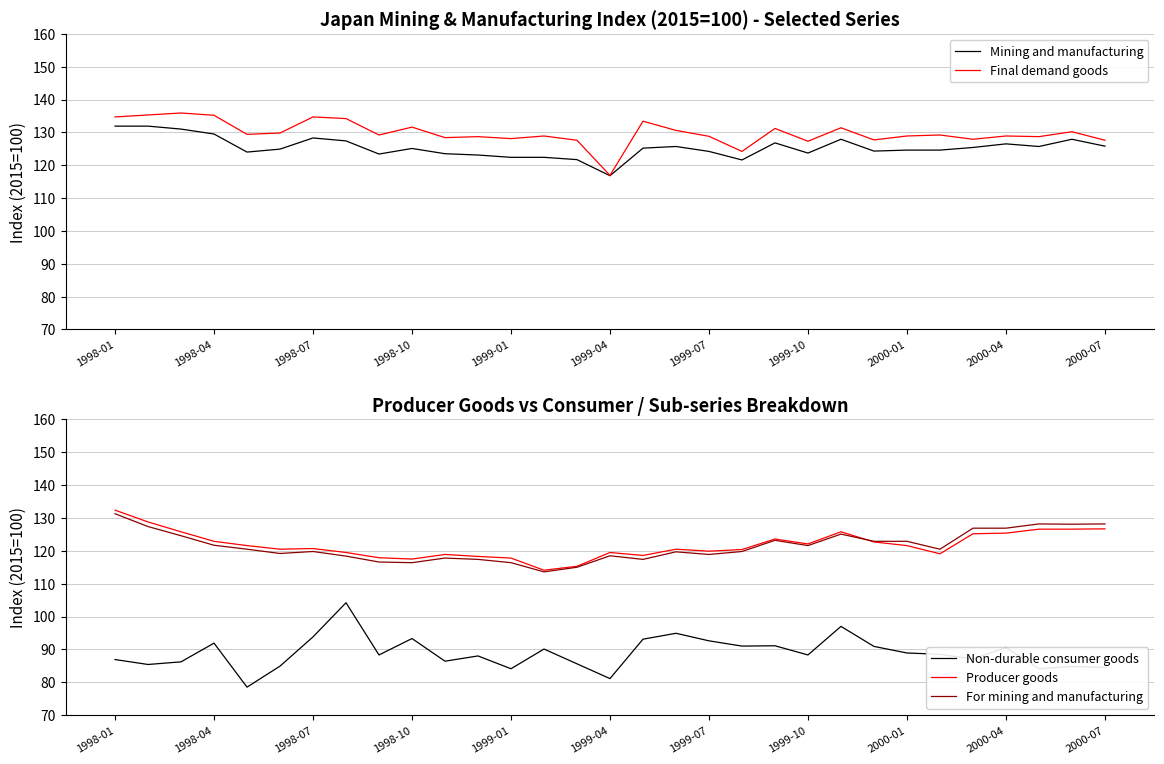

How many interior local peaks does the Final demand goods series have?

11